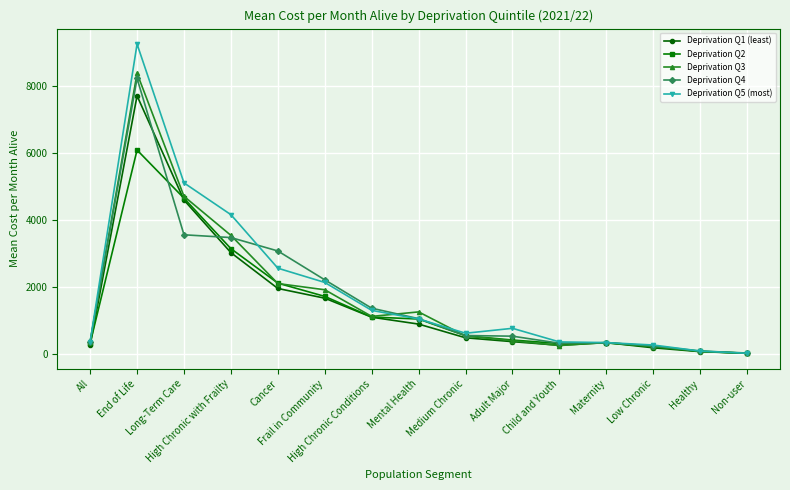

Read the Deprivation Q3 value at Adult Major.

409.9